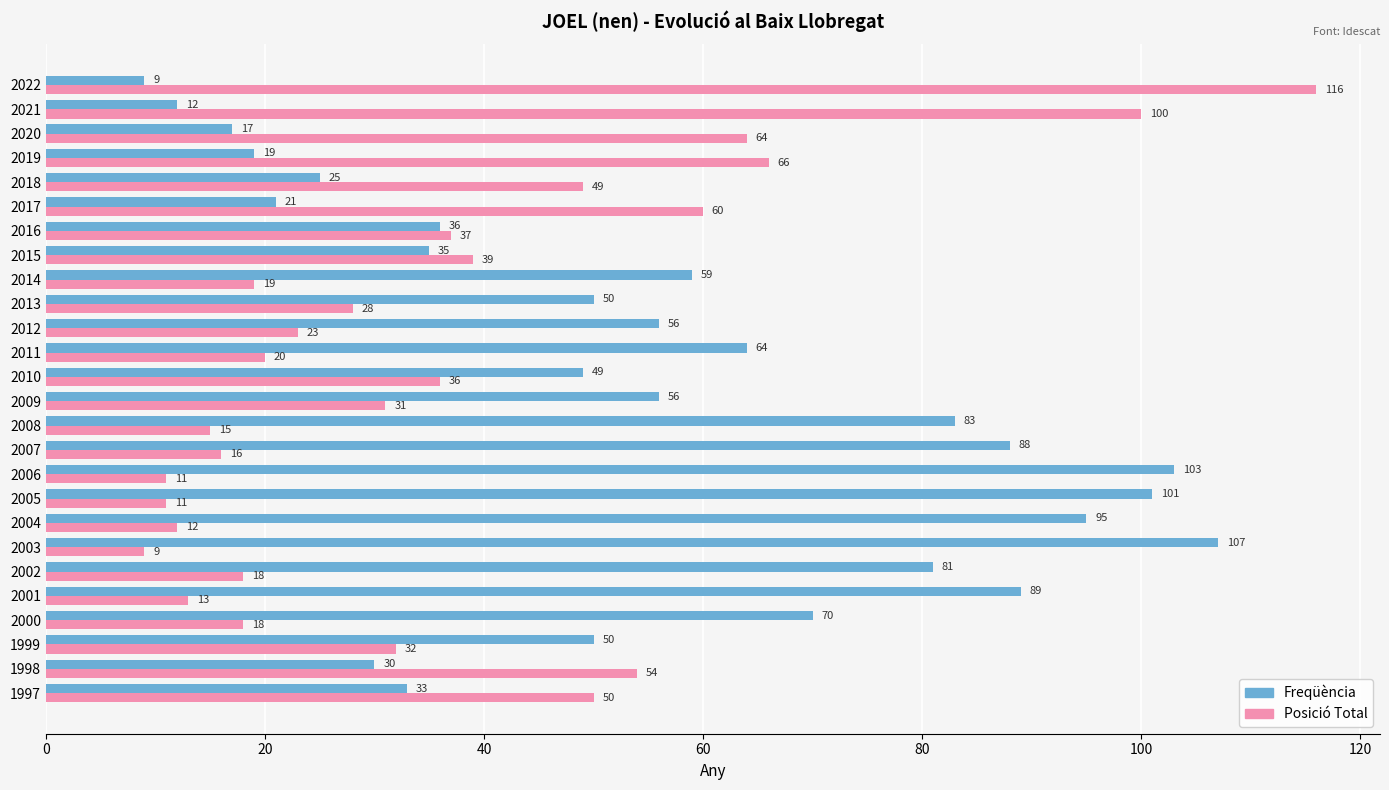

What is the average value of the Posició Total series?

36